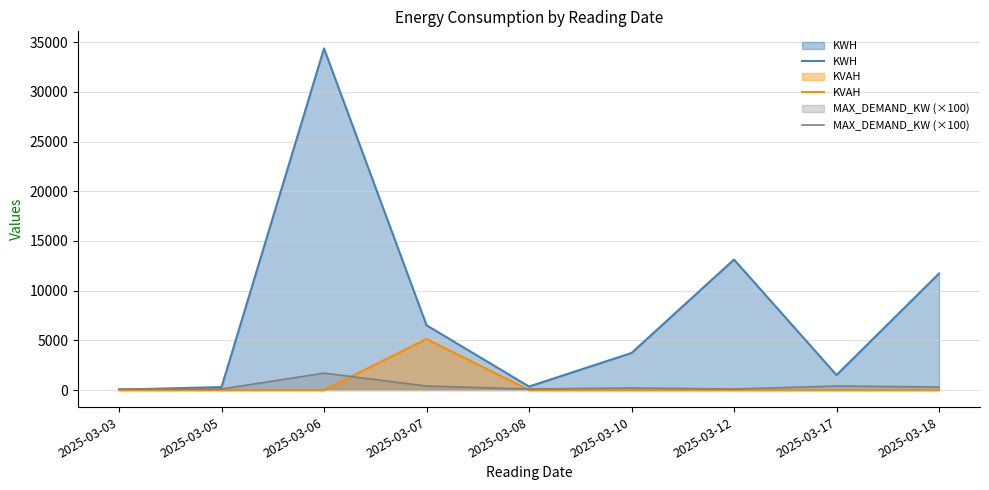

Reading left to right, extract all data points from this chart.

KWH: 2025-03-03=36	2025-03-05=298	2025-03-06=34380	2025-03-07=6517	2025-03-08=350	2025-03-10=3727	2025-03-12=13131	2025-03-17=1509	2025-03-18=11723
KVAH: 2025-03-03=0	2025-03-05=0	2025-03-06=0	2025-03-07=5133	2025-03-08=0	2025-03-10=0	2025-03-12=0	2025-03-17=0	2025-03-18=0
MAX_DEMAND_KW (×100): 2025-03-03=100	2025-03-05=100	2025-03-06=1700	2025-03-07=400	2025-03-08=100	2025-03-10=200	2025-03-12=100	2025-03-17=400	2025-03-18=300